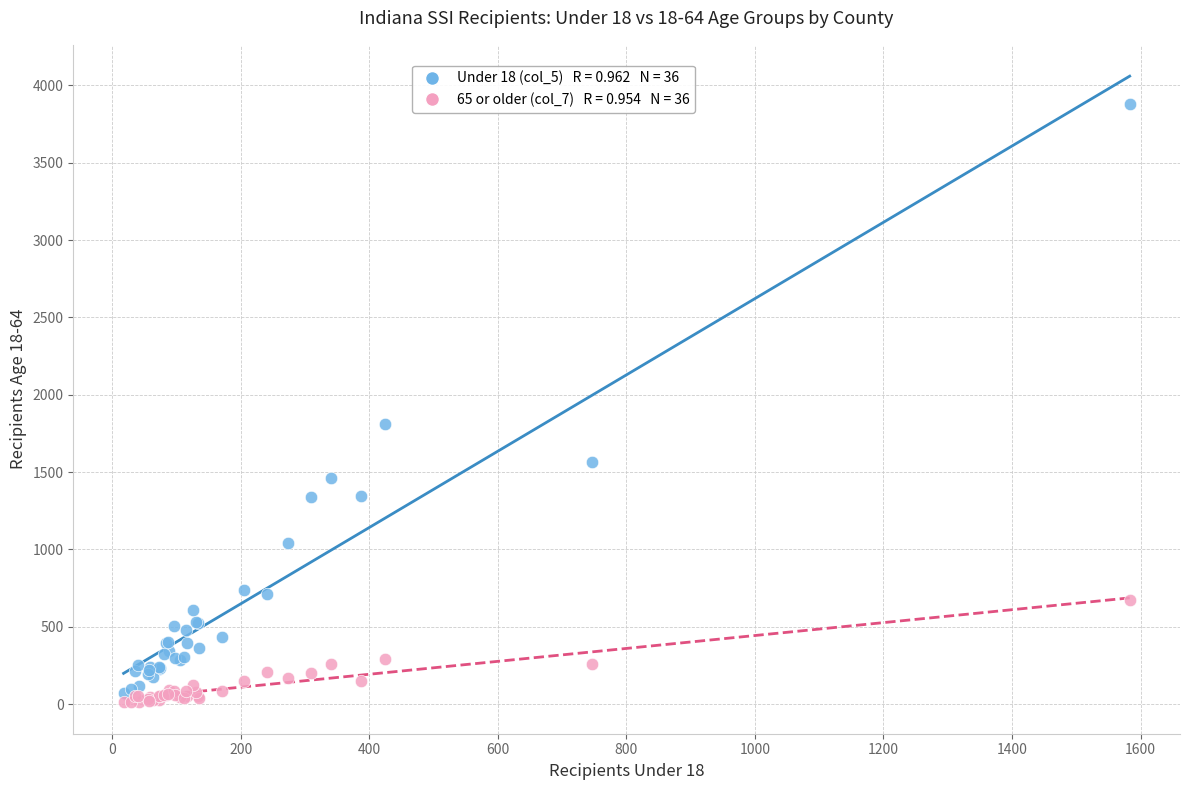

Across all series, what Y value is closest to 1944?

1810